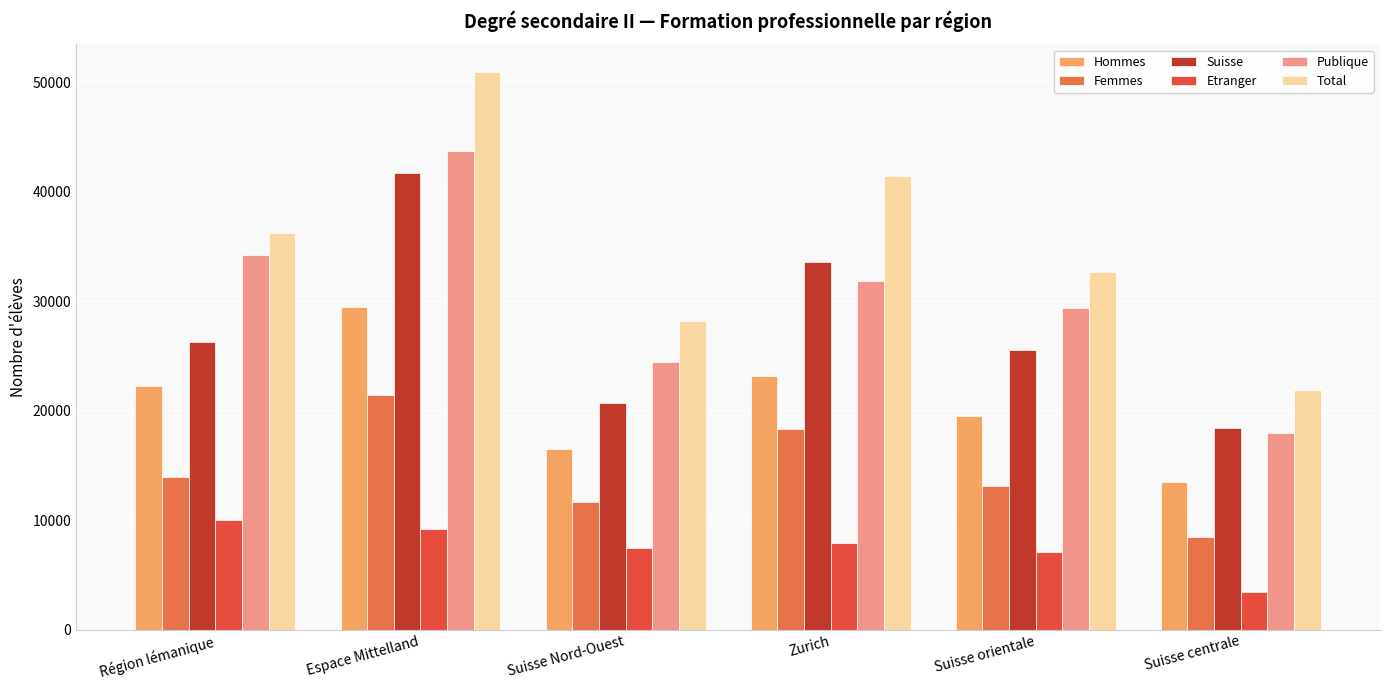

Read the Femmes value at Suisse centrale, to the nearest 10.

8430